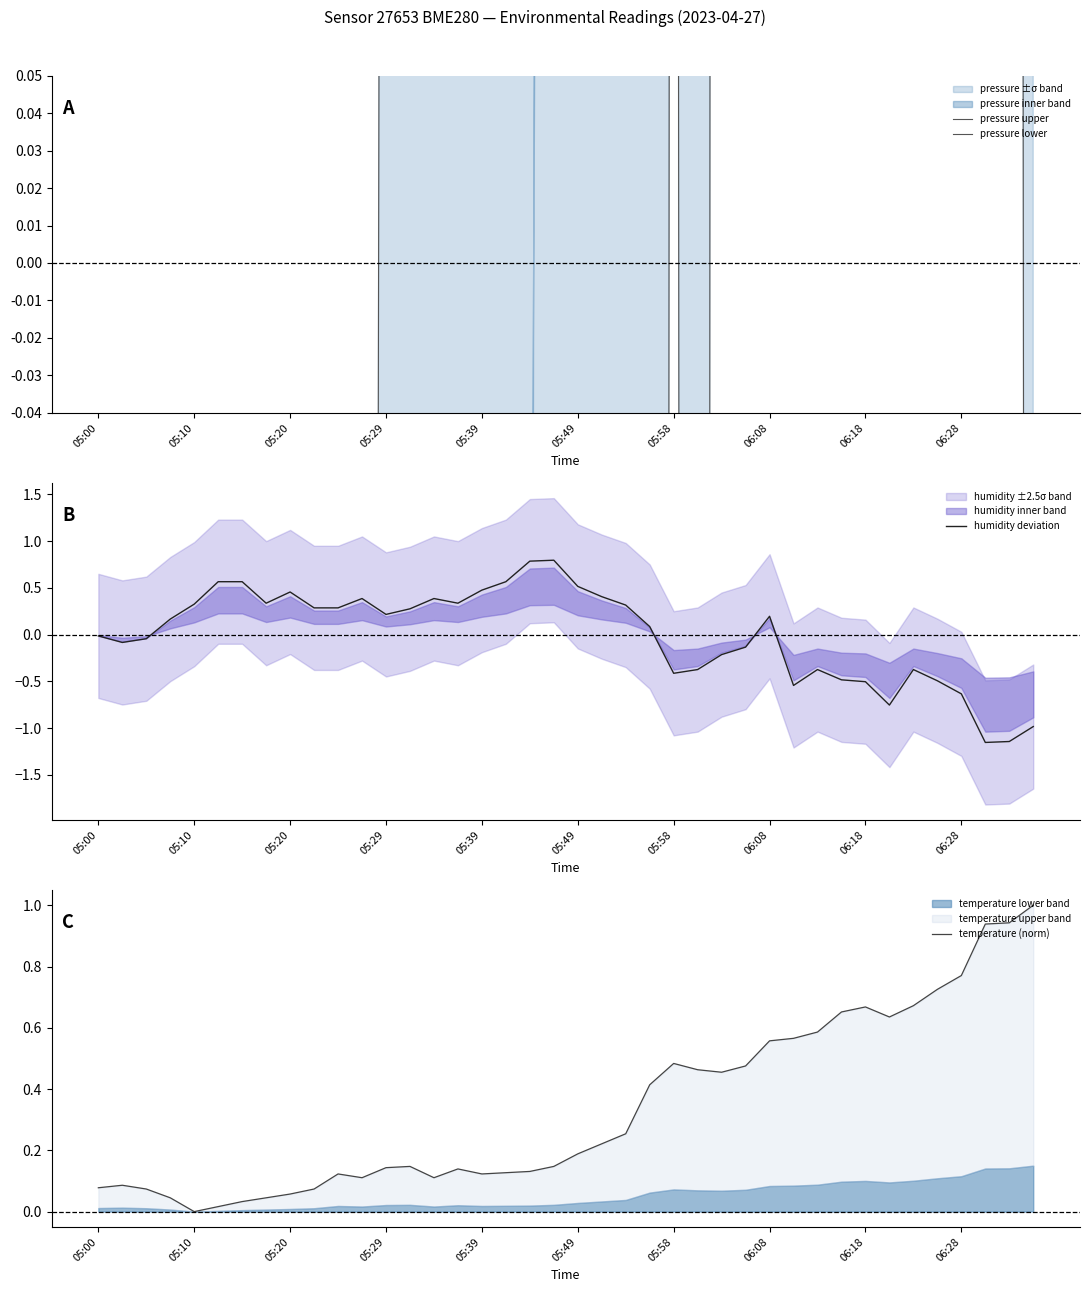

The humidity deviation series shows 0.1 at 05:29. True or false?

False